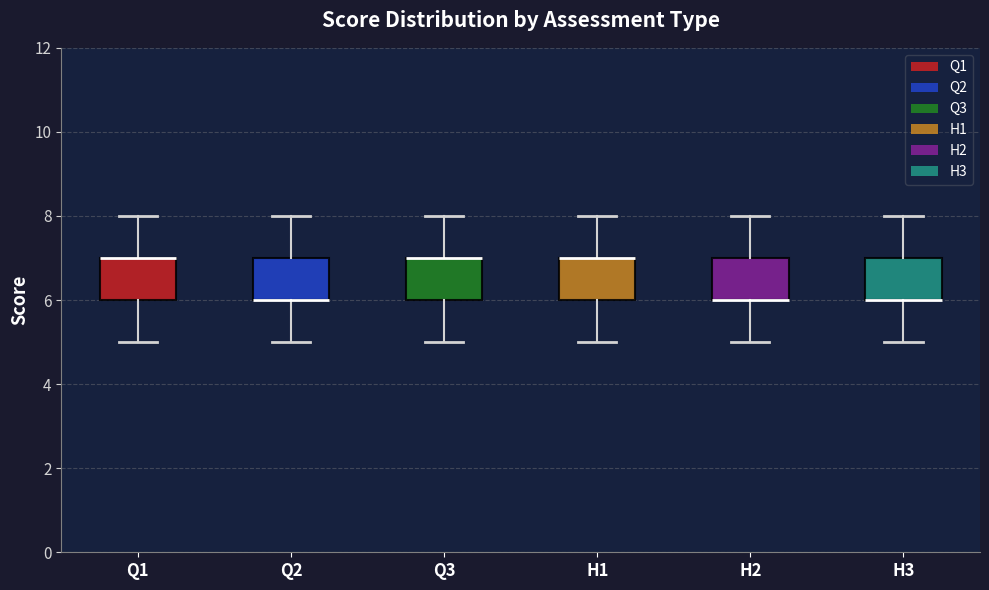

Where is the upper edge of the box for H3 on the y-axis? The values are not printed on the chart, so give them approximately, as read against the axis.

7